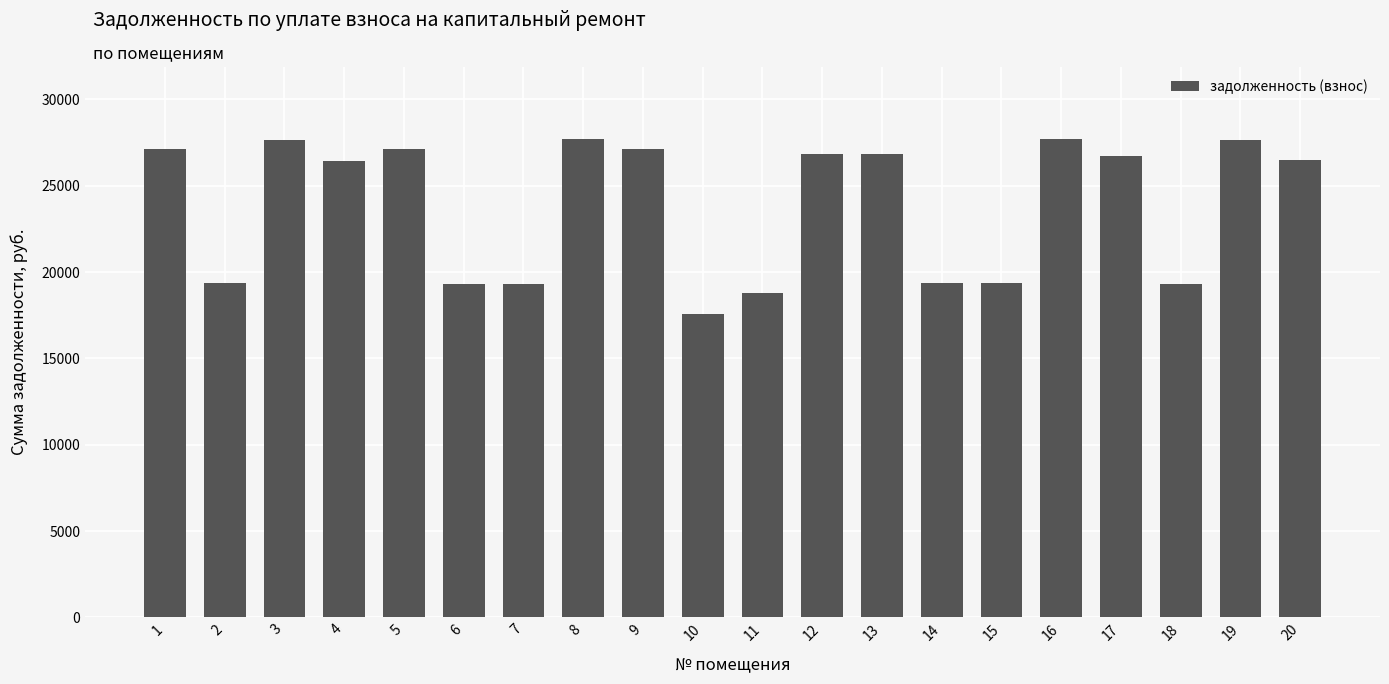

What is the ratio of the value at 14 to the value at 8?

0.7